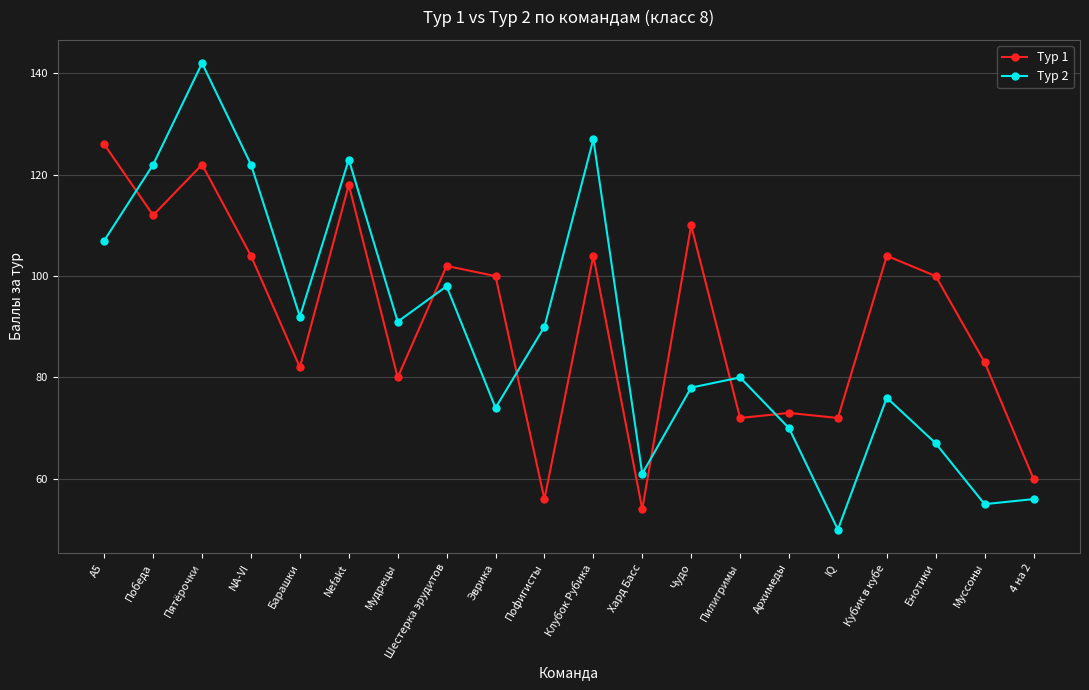

What is the minimum value for Тур 2?

50